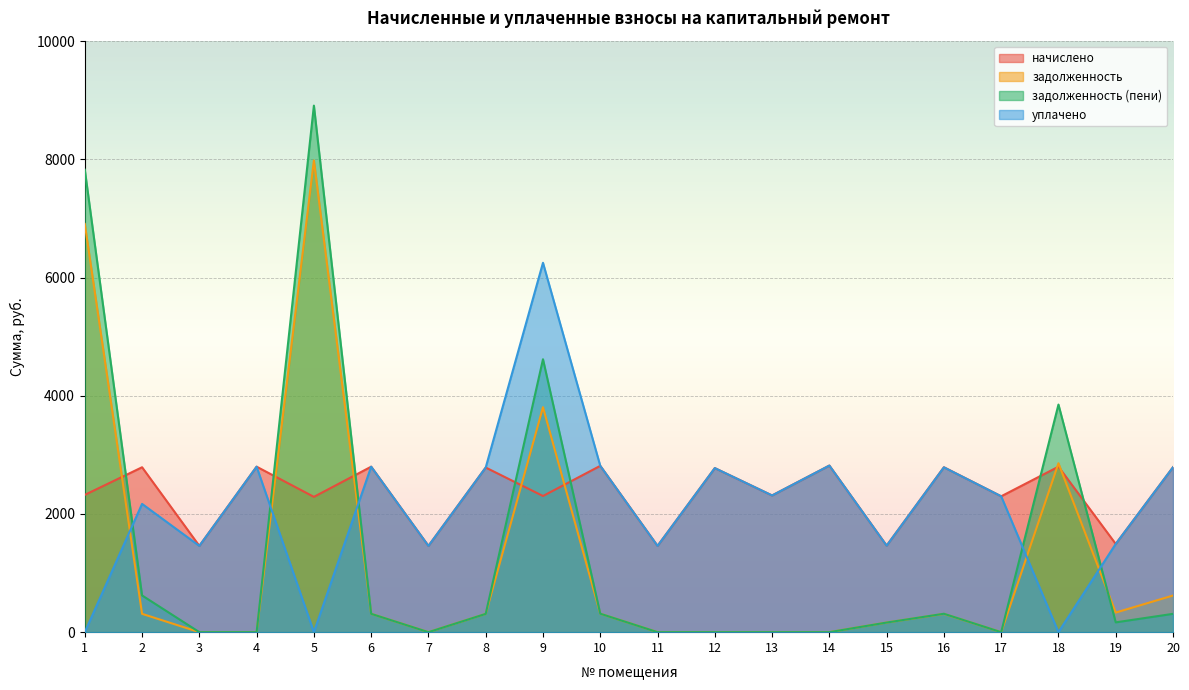

Where is the first local maximum for начислено?

2